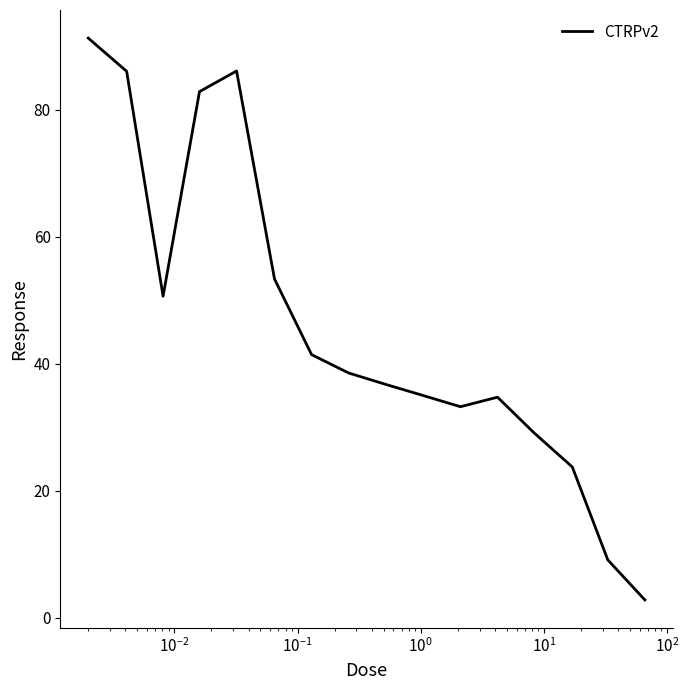

What is the maximum value shown in the chart?

91.3